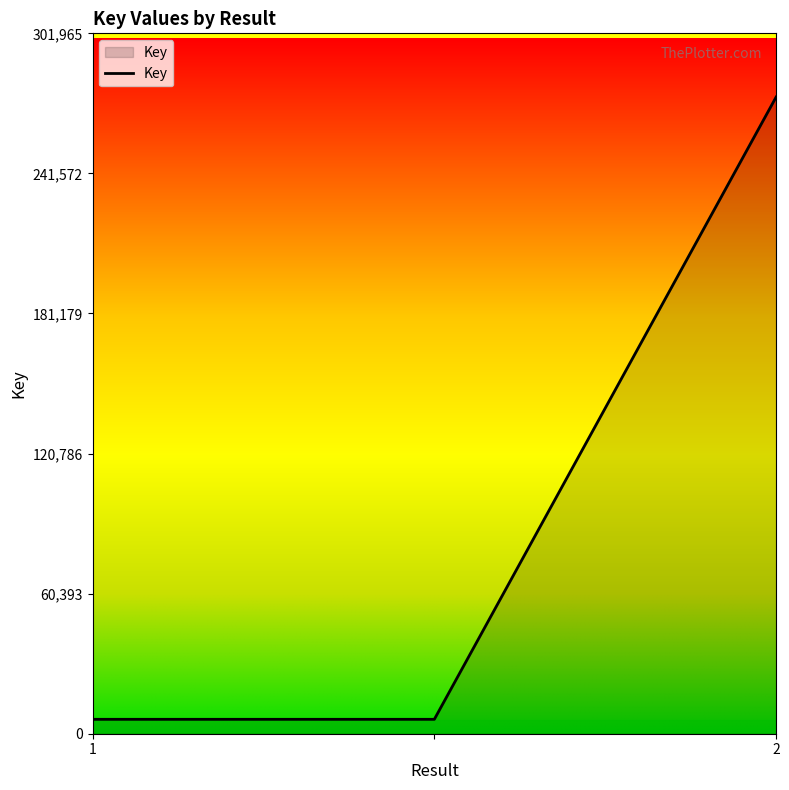

Reading left to right, list all the values displayed in this chart.

6211	6211	274514